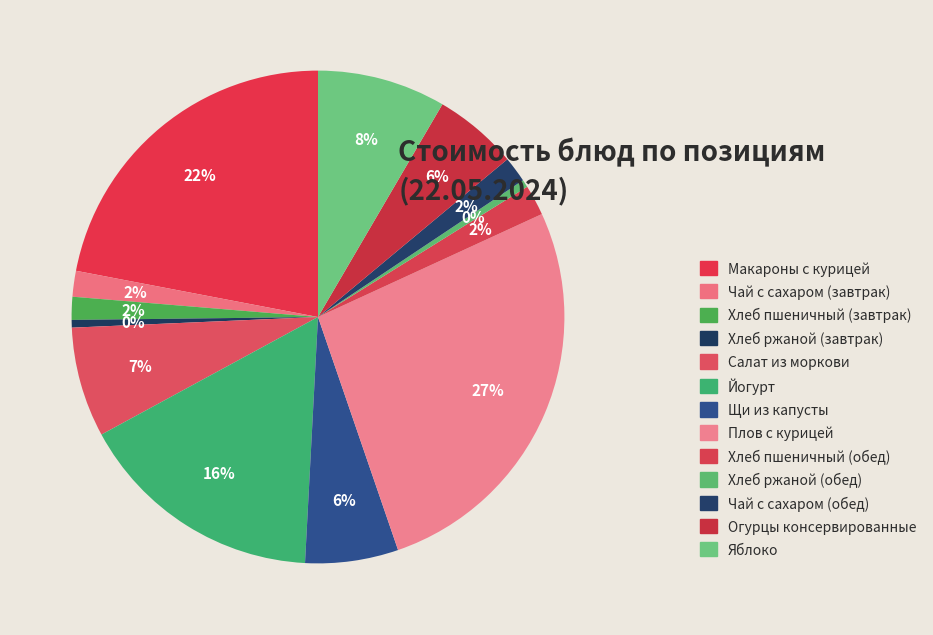

How many slices are in this pie chart?

13